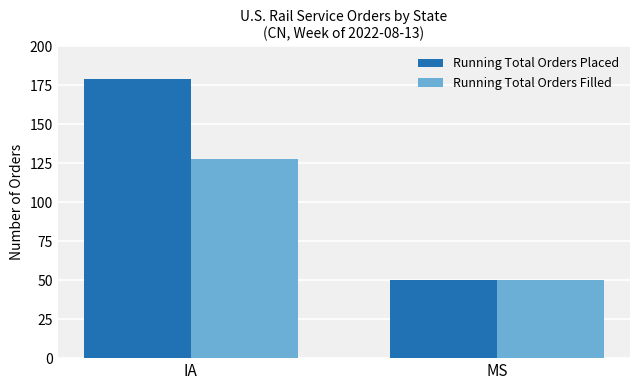

What is the difference between the Running Total Orders Placed values at MS and IA?

129